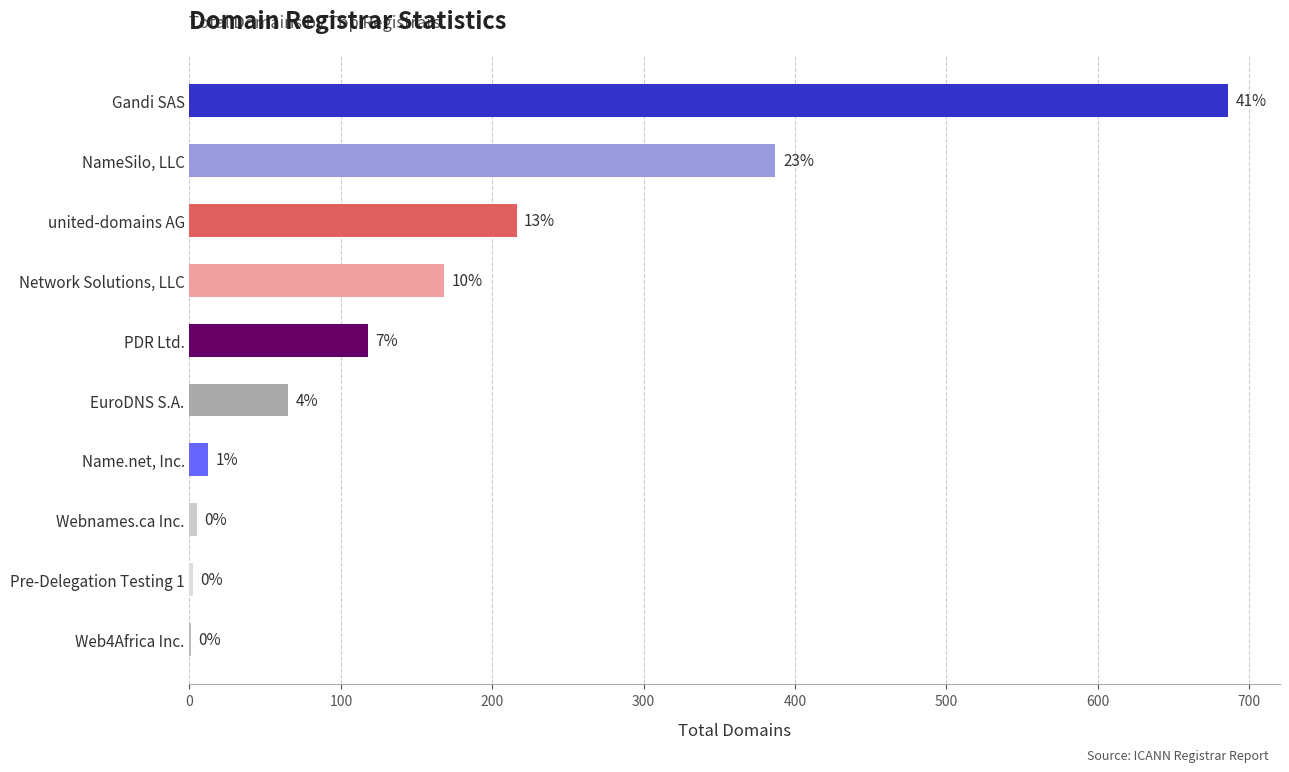

How many series are shown in this chart?

1